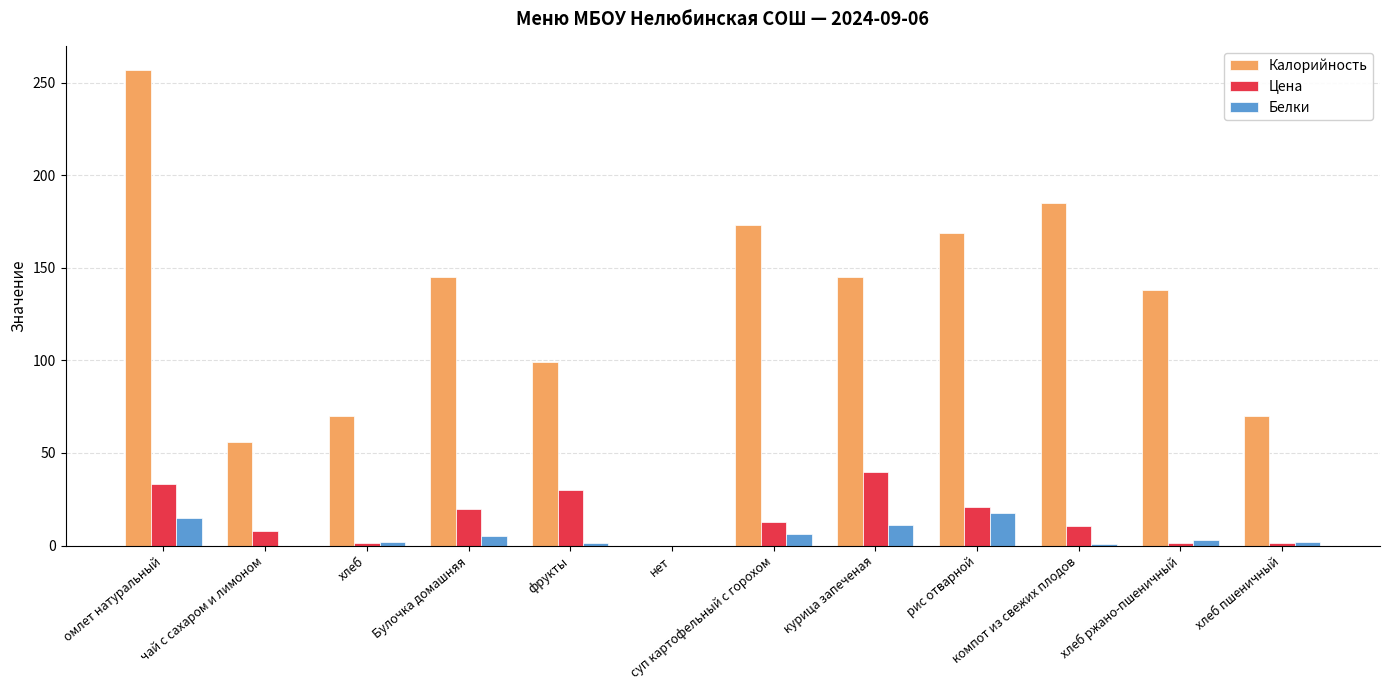

Is the value of Белки at чай с сахаром и лимоном greater than the value of Калорийность at компот из свежих плодов?

No